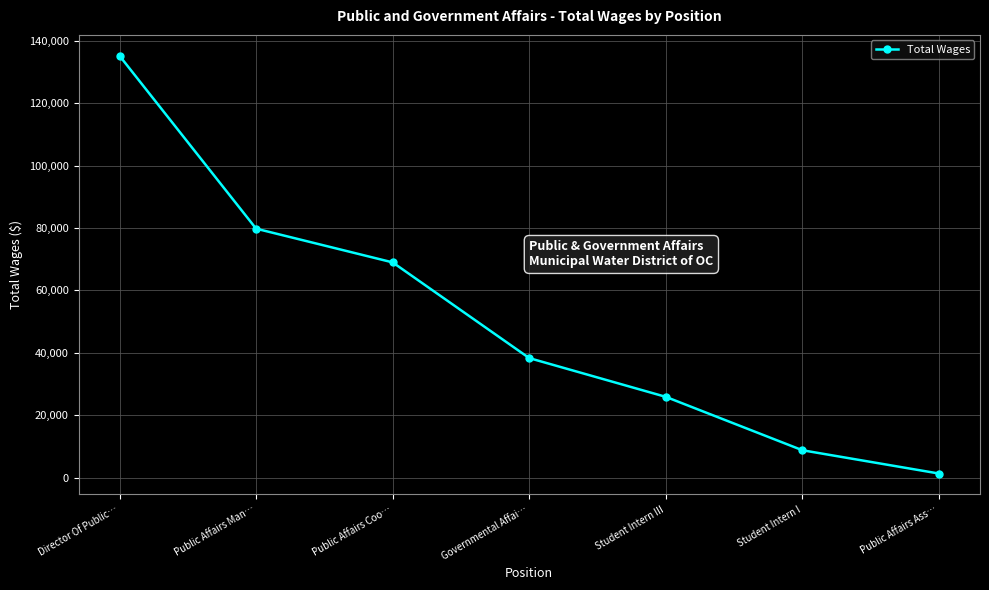

What is the greatest value displayed?

135180